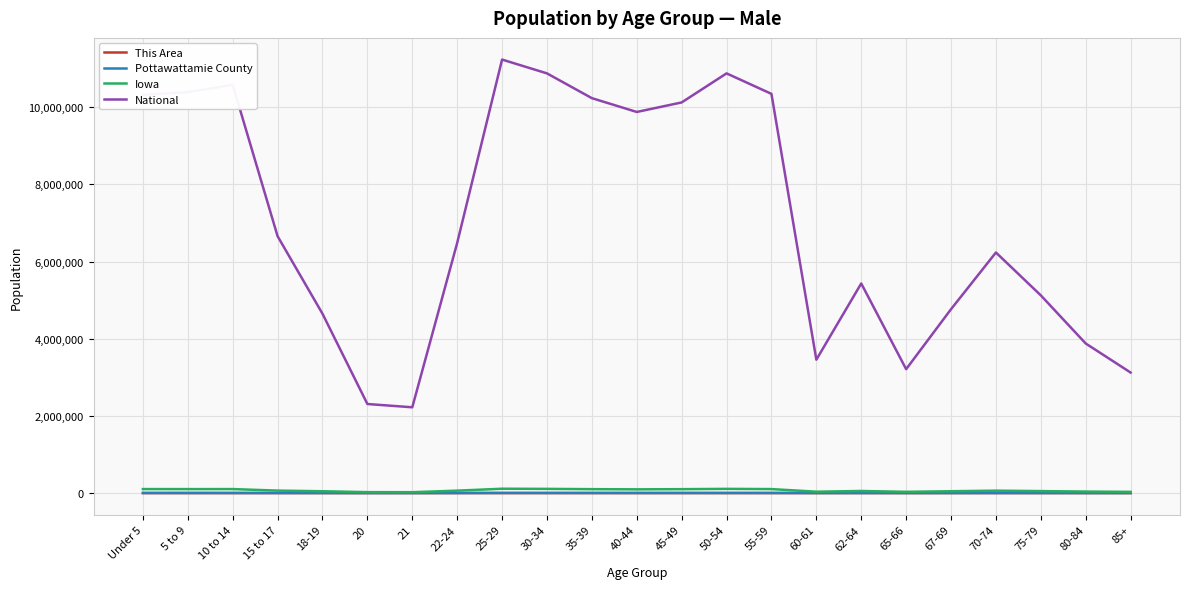

How many distinct data groups are displayed?

4